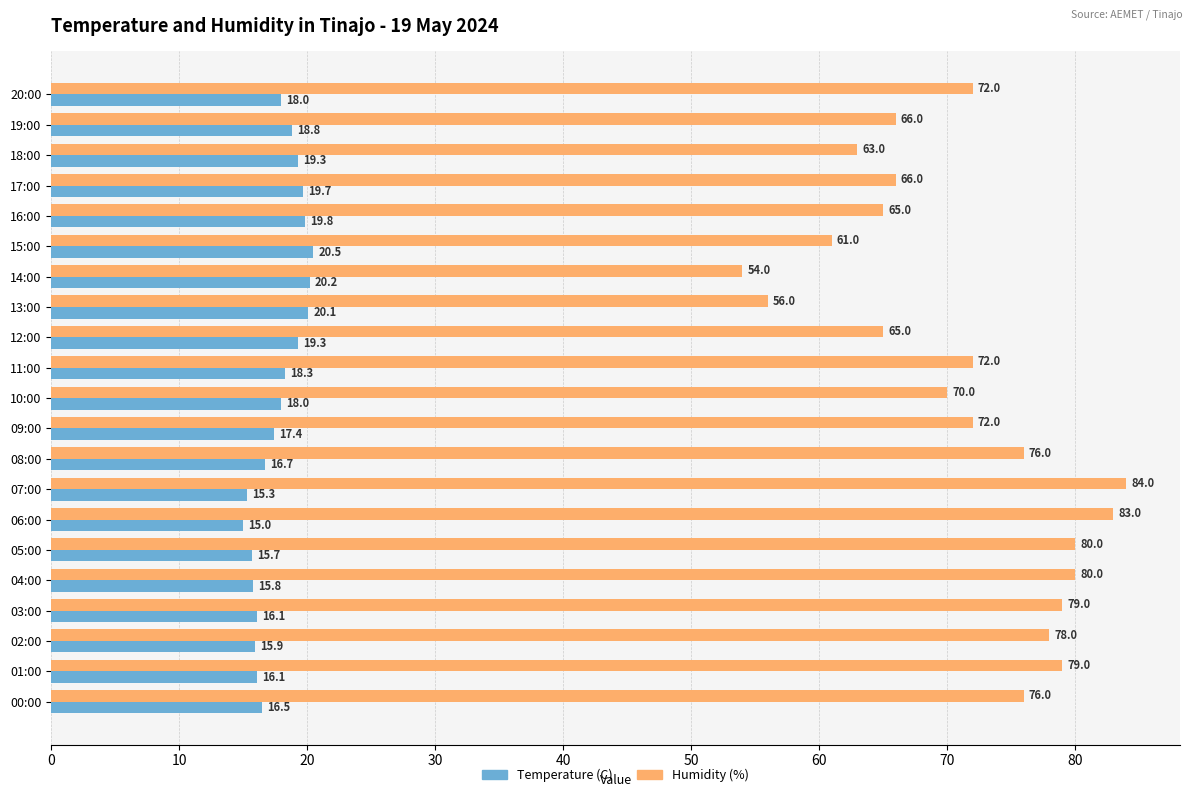

Rank the series by their average value, from lowest to highest.

Temperature (C), Humidity (%)